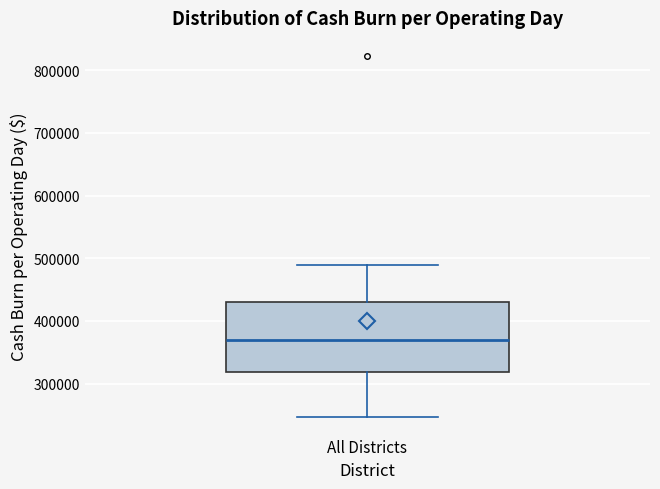

Where is the upper edge of the box for All Districts on the y-axis? The values are not printed on the chart, so give them approximately, as read against the axis.

430000